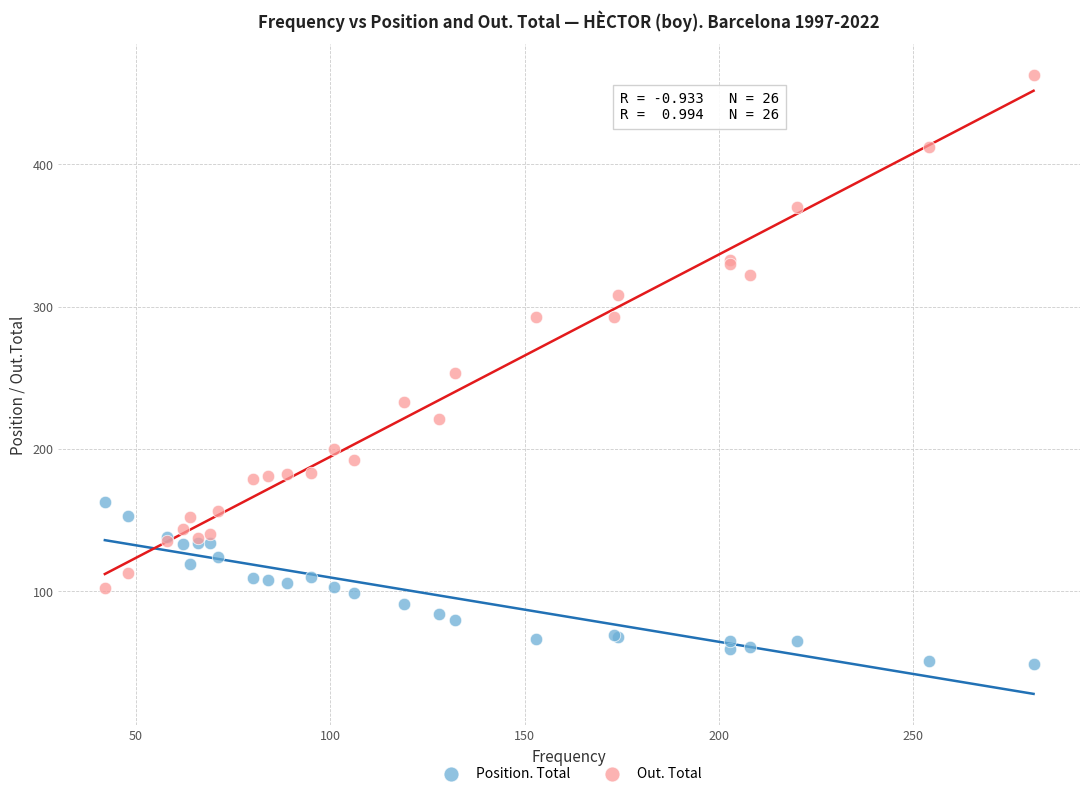

Which series reaches the maximum Y coordinate?

Out. Total